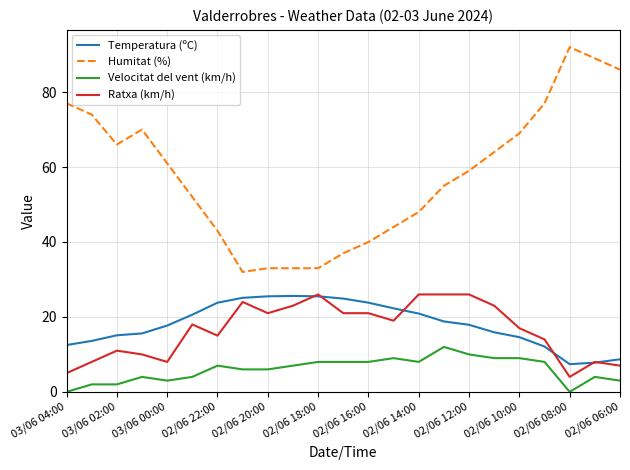

True or false: Temperatura (ºC) and Velocitat del vent (km/h) cross at least once.

False